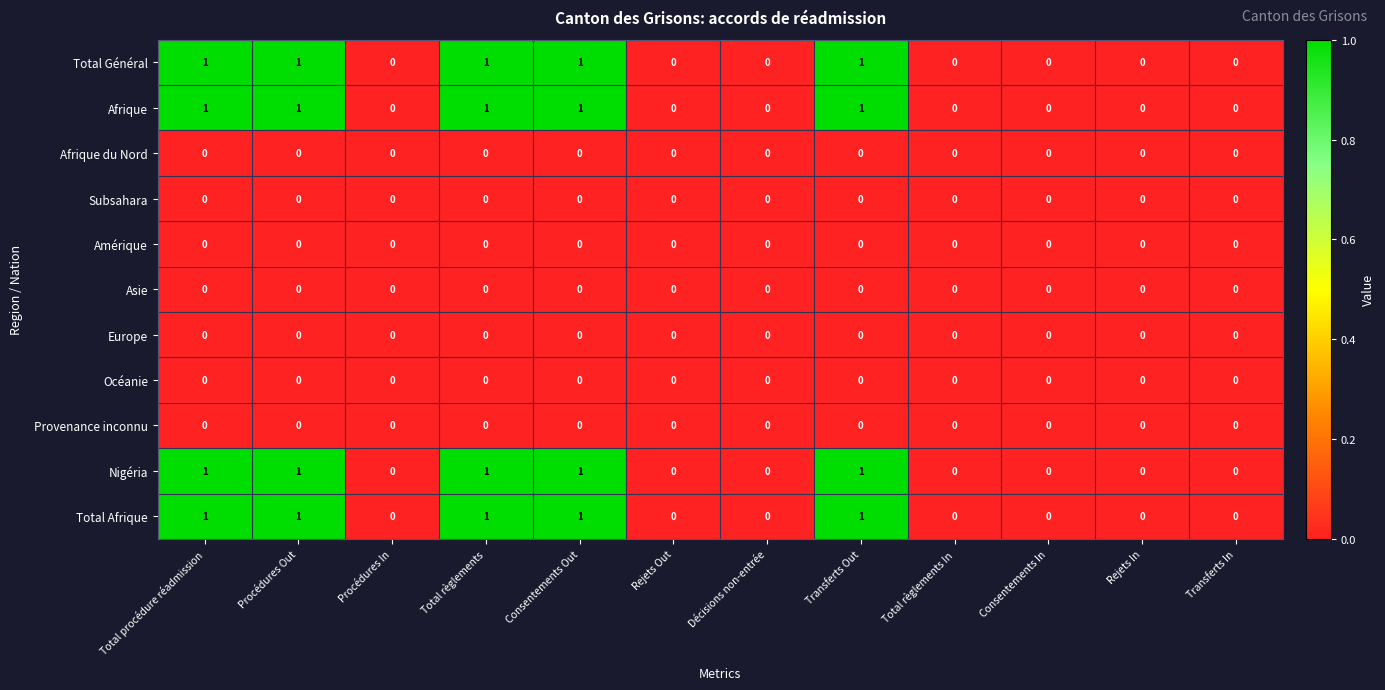

What is the sum of all Total Général values?

5